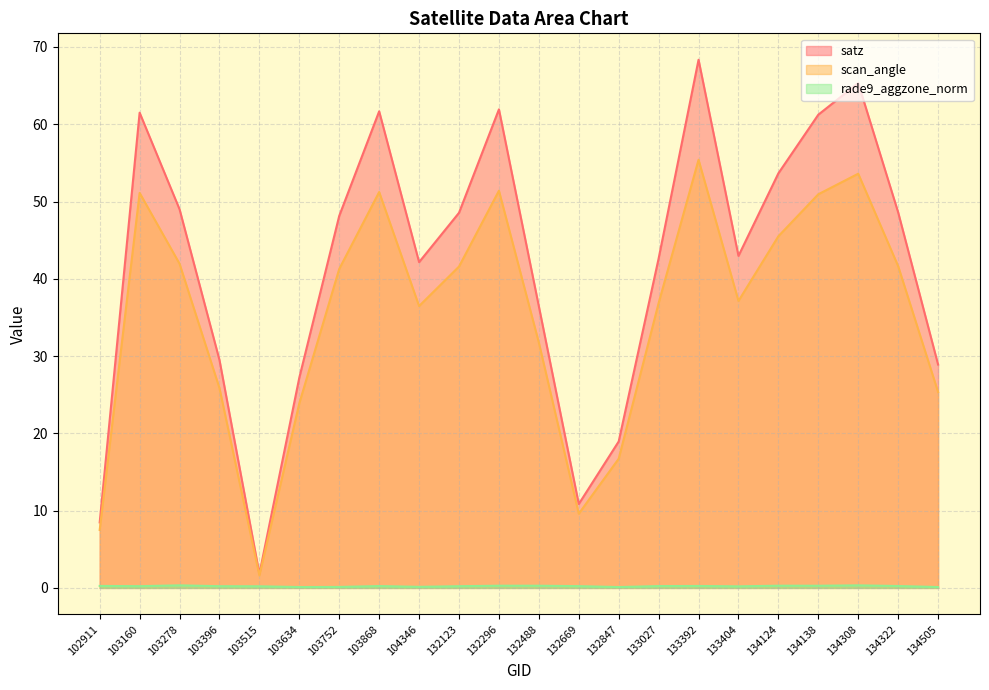

Is the value of rade9_aggzone_norm at 134124 greater than the value of scan_angle at 133027?

No